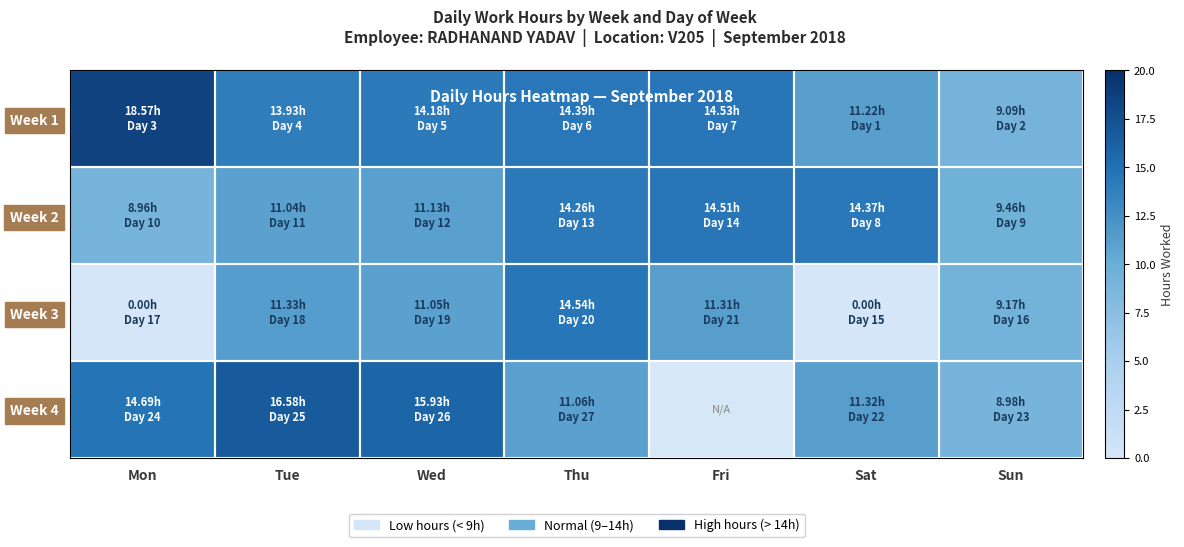

Where does the Week 1 series first go above 14?

Mon